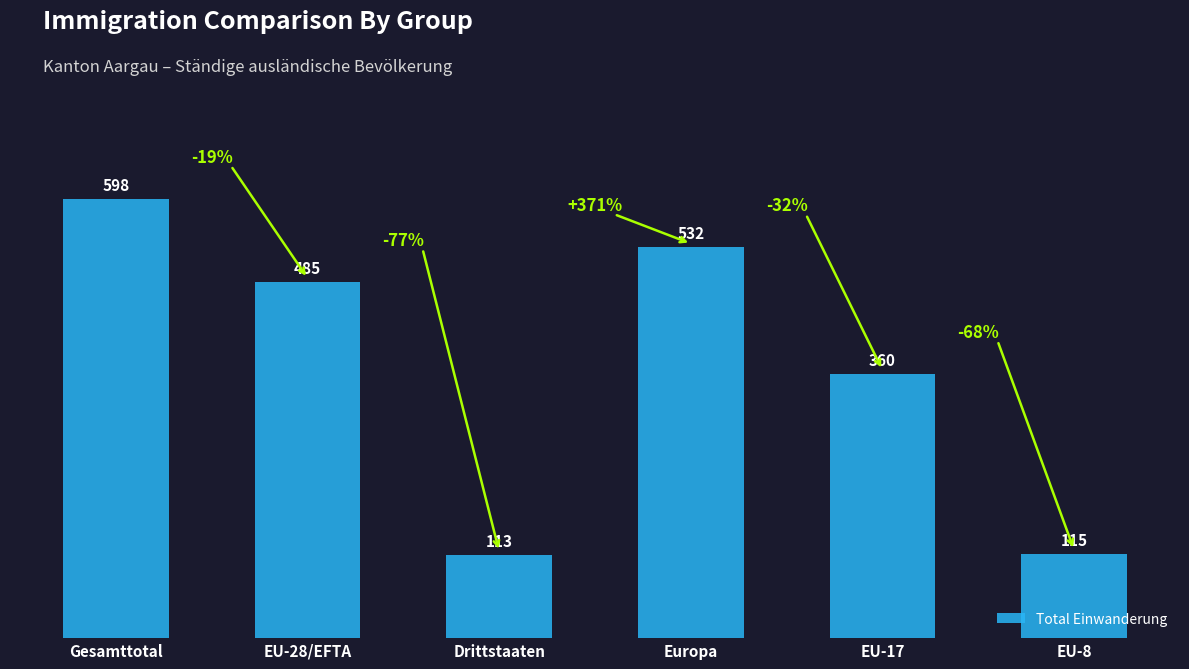

The value at EU-28/EFTA is 873. True or false?

False